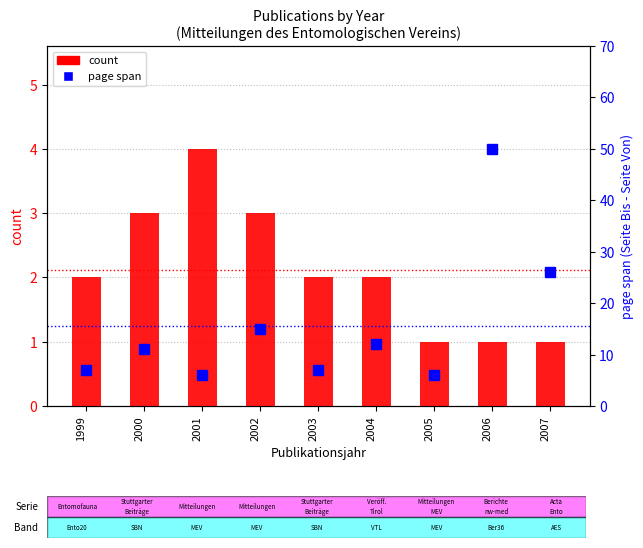

Which series changed the most between 2004 and 2005?

page span